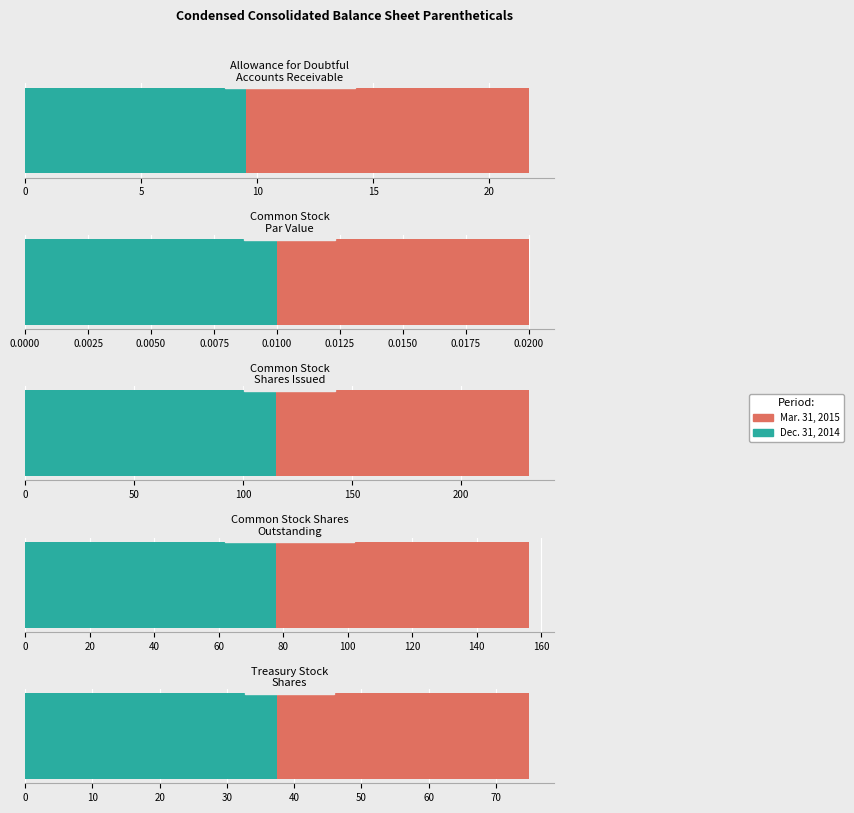

Is the value of Mar. 31, 2015 at Common Stock
Par Value greater than the value of Dec. 31, 2014 at Treasury Stock
Shares?

No